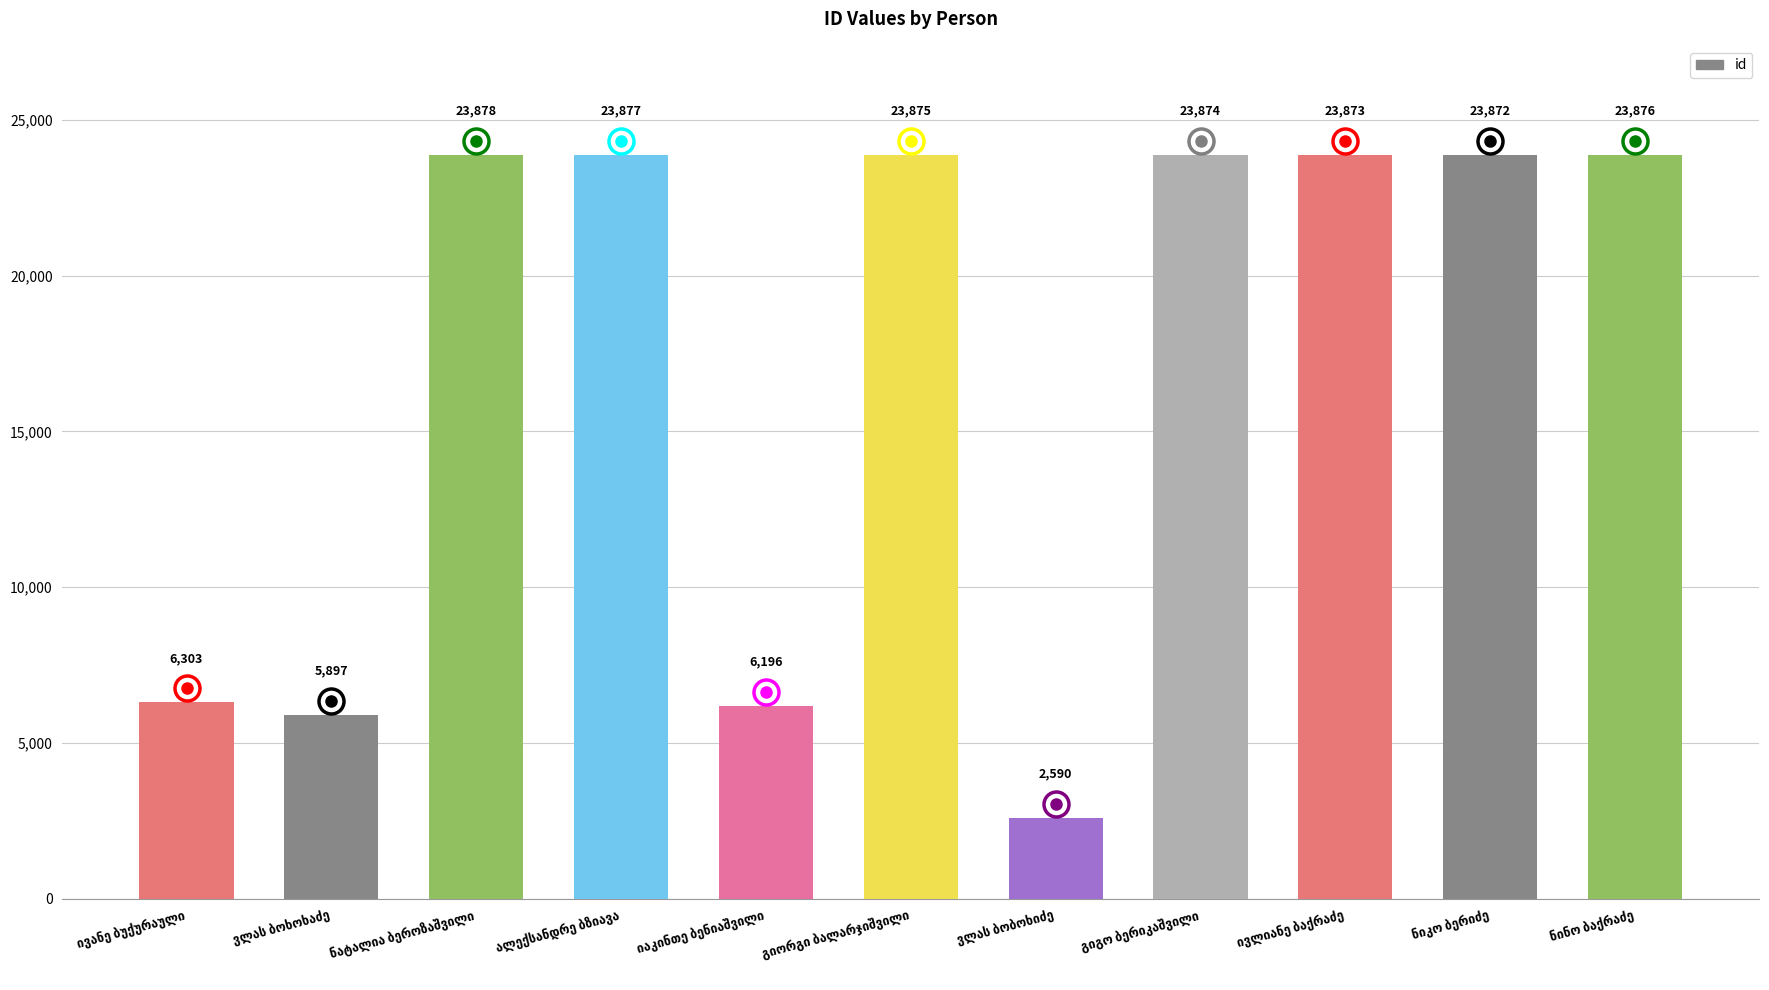

How many series are shown in this chart?

1